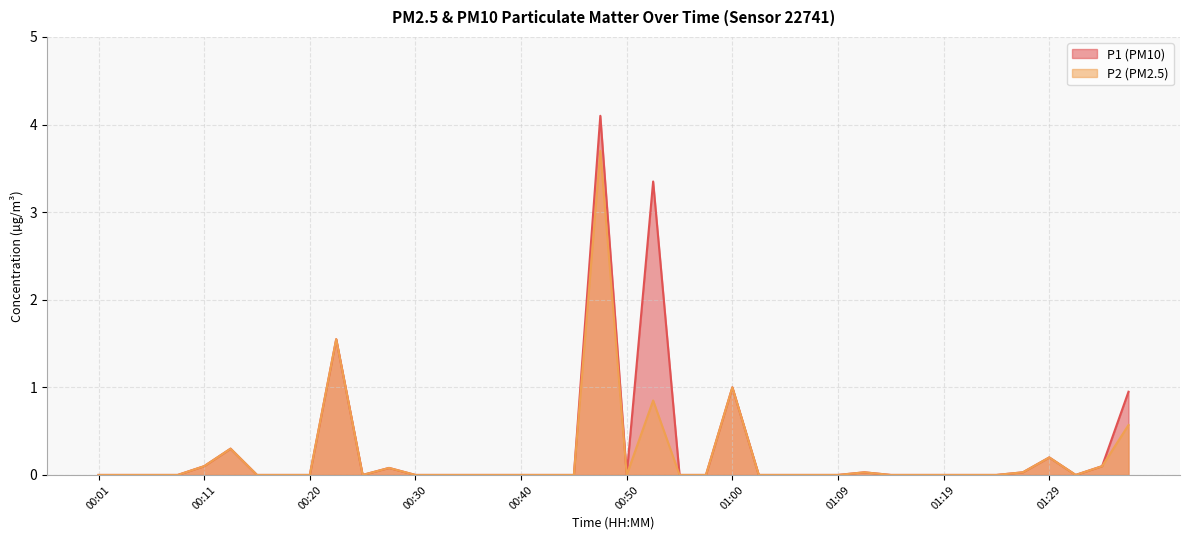

At how many categories does at least one series exceed 1?

3